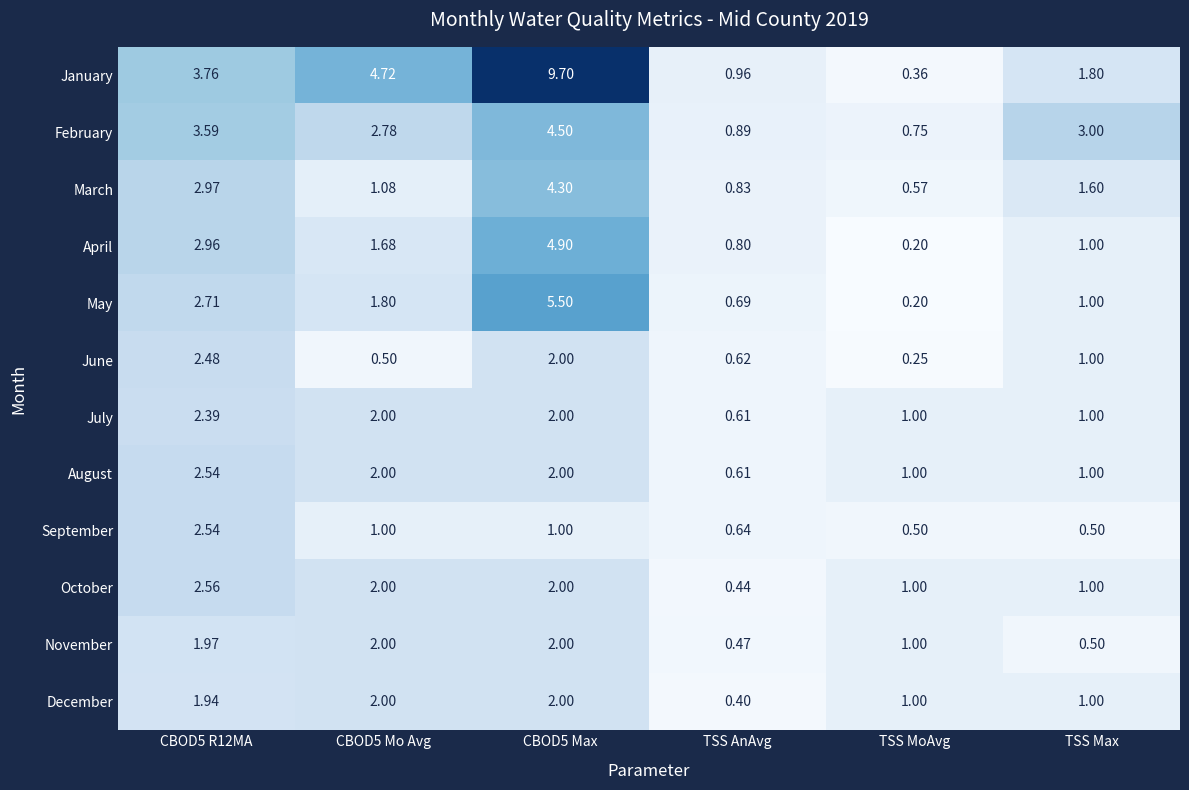

Which category has the lowest value across all series?

TSS MoAvg